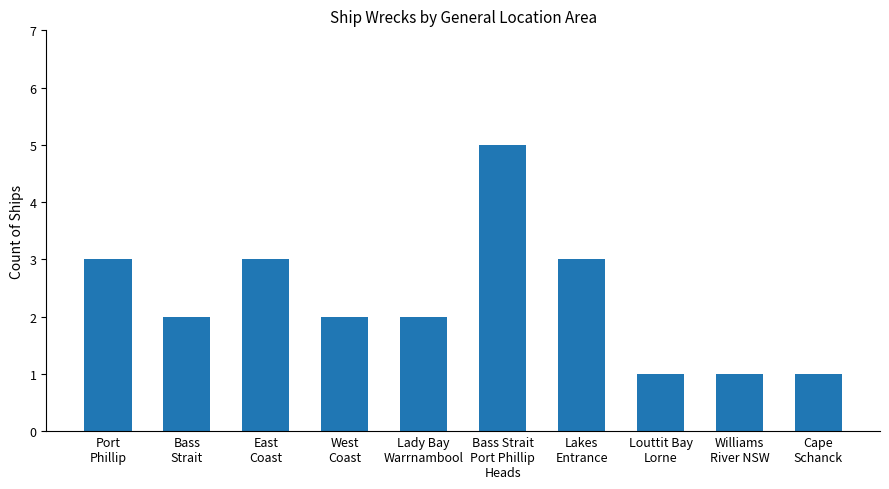

Reading right to left, what are all the values shown in this chart?

1	1	1	3	5	2	2	3	2	3